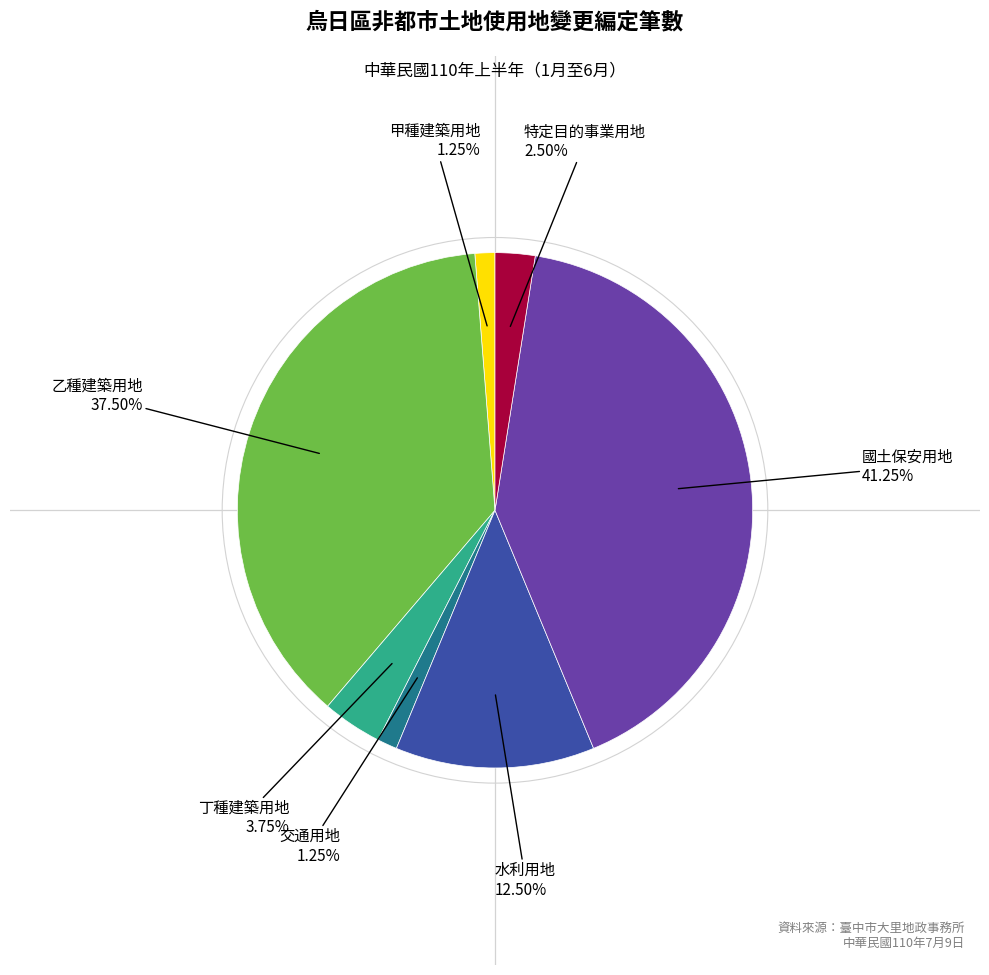

Does any single category account for the majority?

No